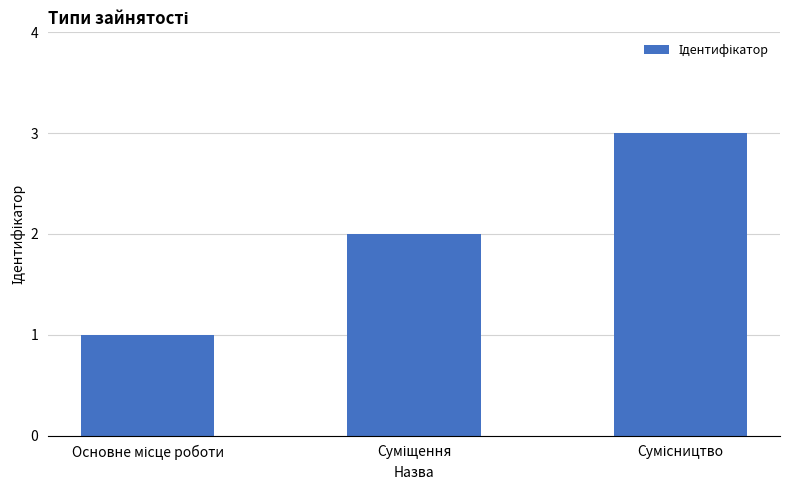

What is the greatest value displayed?

3